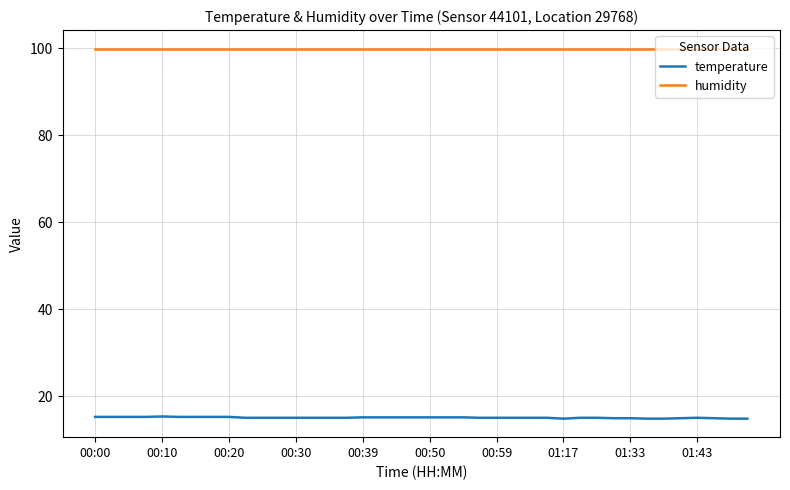

Which series has the largest total across all categories?

humidity